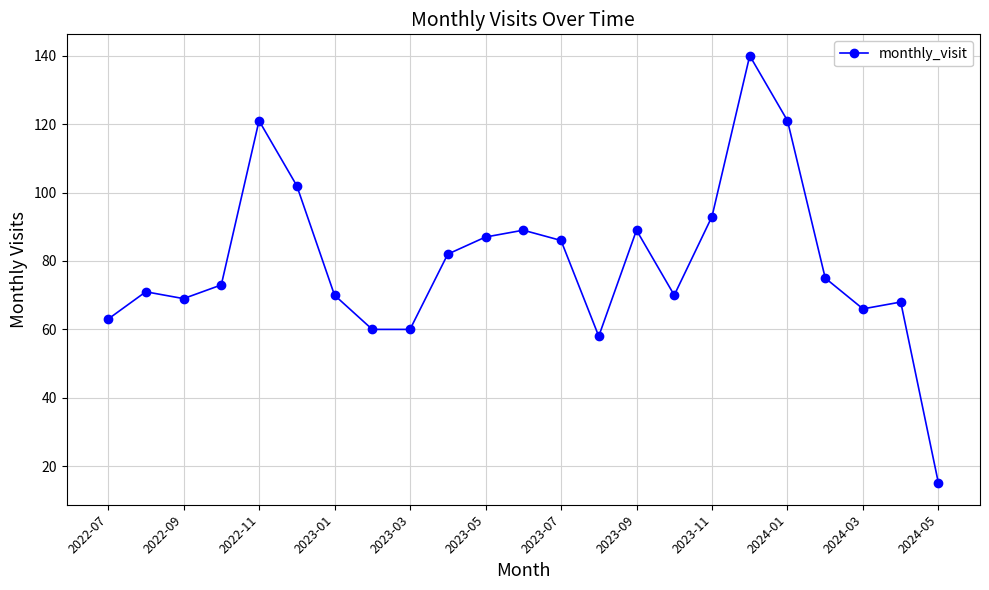

Reading right to left, list all the values displayed in this chart.

15	68	66	75	121	140	93	70	89	58	86	89	87	82	60	60	70	102	121	73	69	71	63